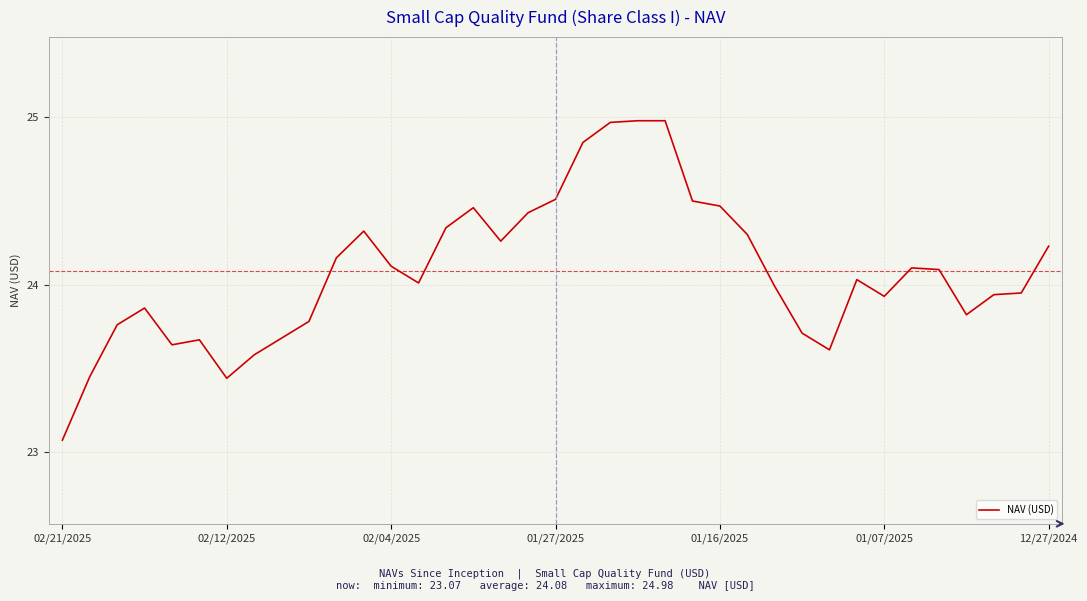

Does the chart have visible grid lines?

Yes